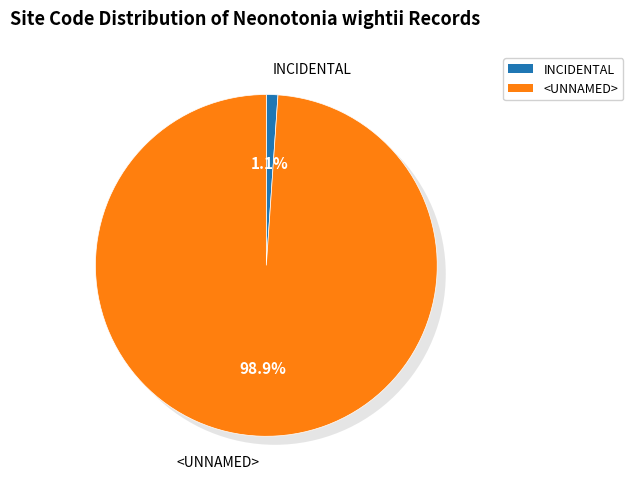

Count the number of slices in the pie.

2